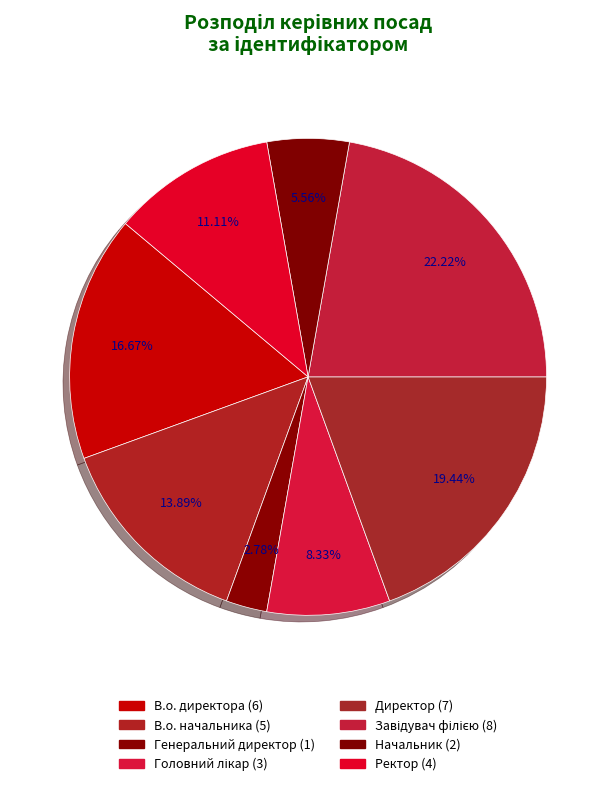

Count the number of slices in the pie.

8